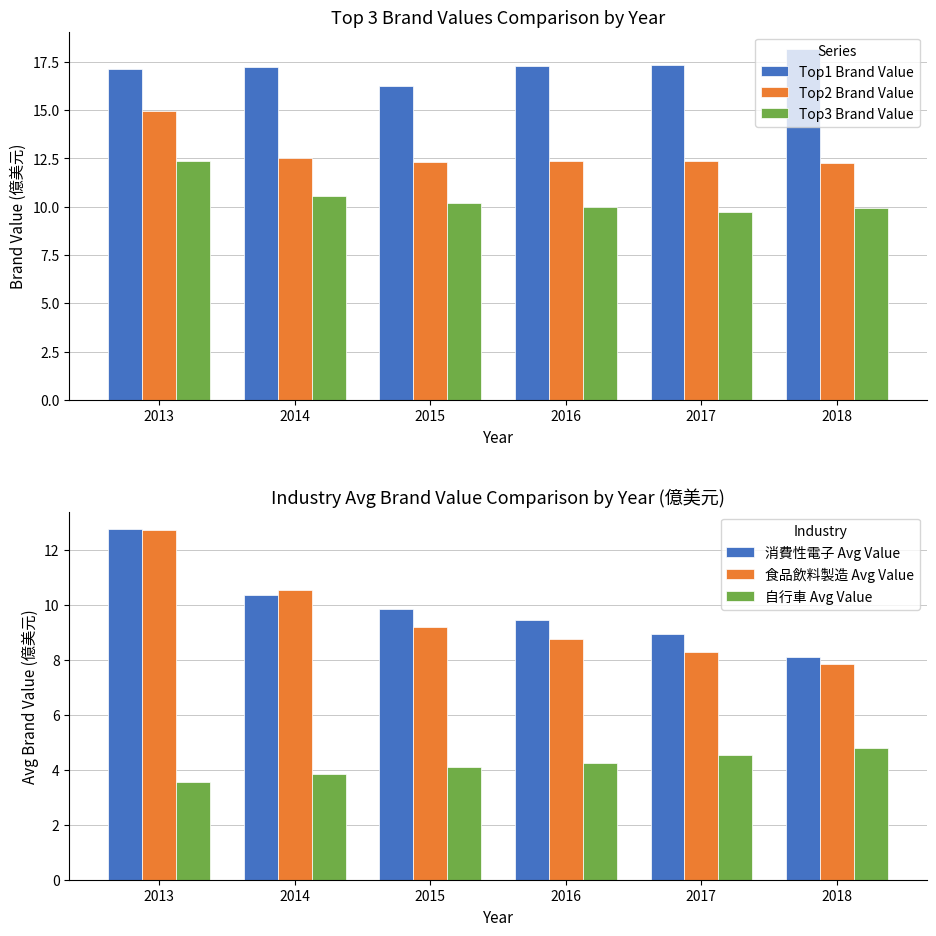

At which label is Top2 Brand Value closest to 13?

2014